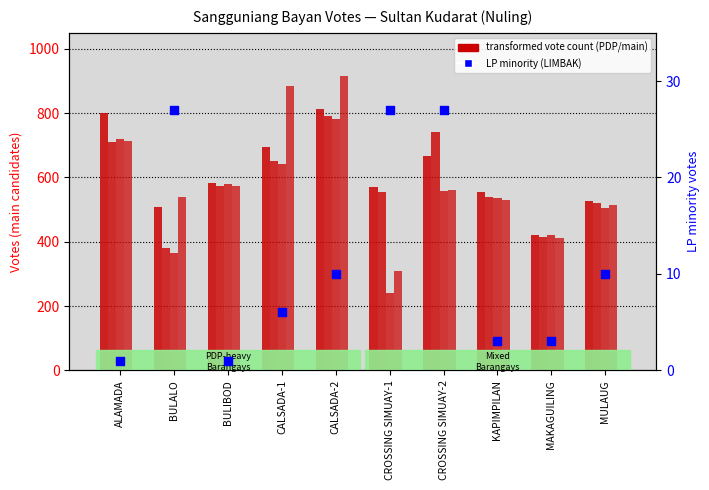

Which series reaches the minimum Y coordinate?

LIMBAK, MOKAMAD (LP)